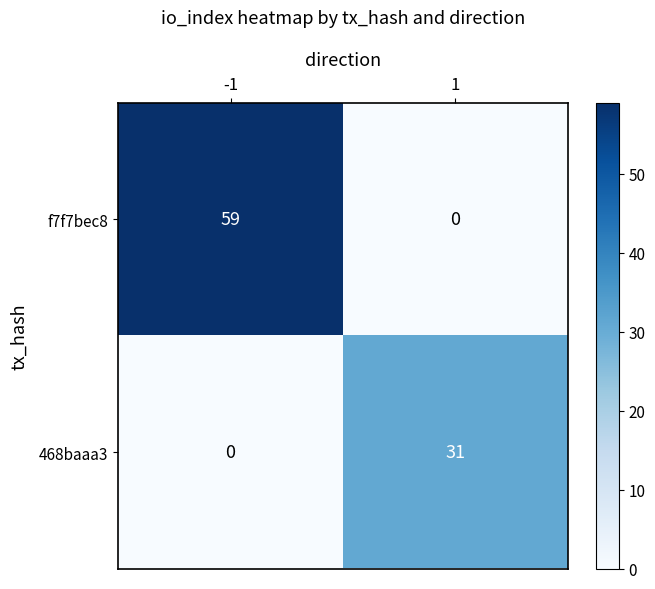

Reading right to left, extract all data points from this chart.

f7f7bec8: 1=0	-1=59
468baaa3: 1=31	-1=0